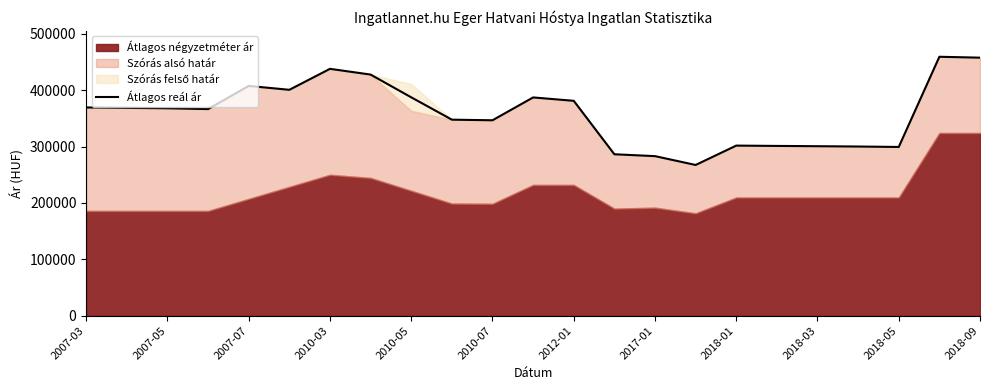

How many lines are shown in the chart?

1